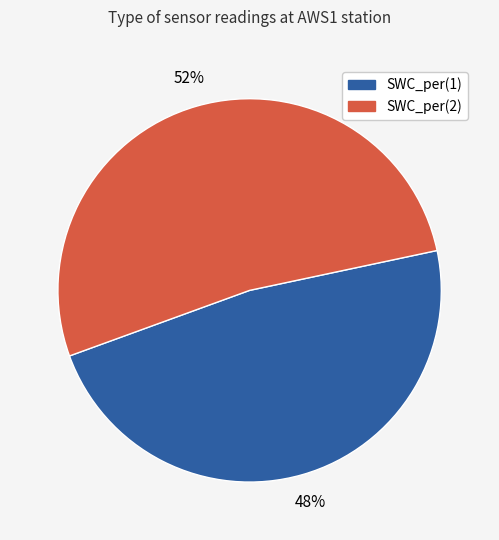

What is the largest slice in the pie chart?

SWC_per(2)